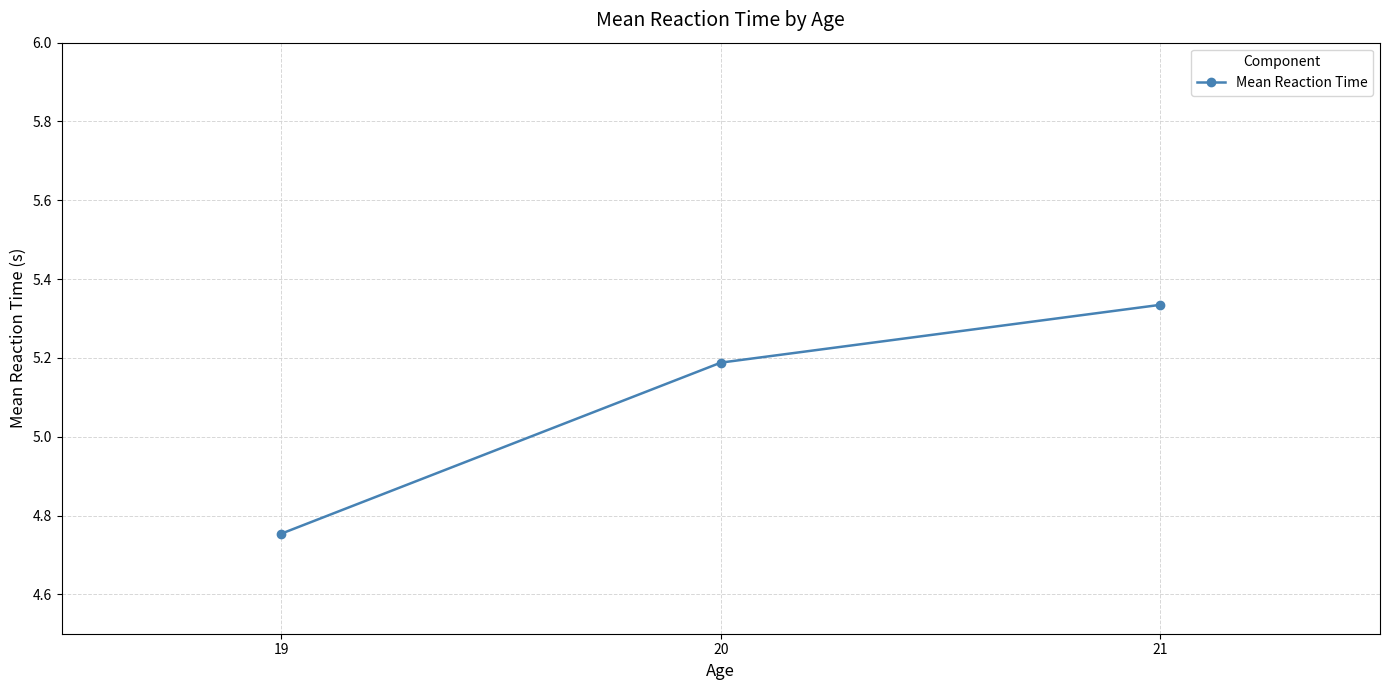

What is the sum of all values?

15.3